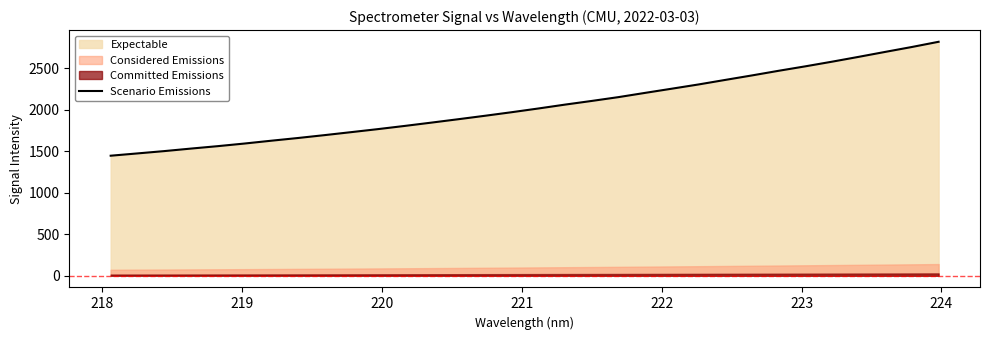

Reading left to right, list all the values displayed in this chart.

1447.6	1475.2	1503.1	1533.5	1562.6	1594.2	1628.2	1660.9	1695.7	1731.8	1768.3	1806.7	1846.7	1887.4	1929.0	1971.9	2016.8	2063.7	2107.9	2153.9	2205.2	2255.7	2306.6	2361.3	2415.4	2471.4	2525.1	2581.0	2639.5	2699.4	2758.7	2821.4